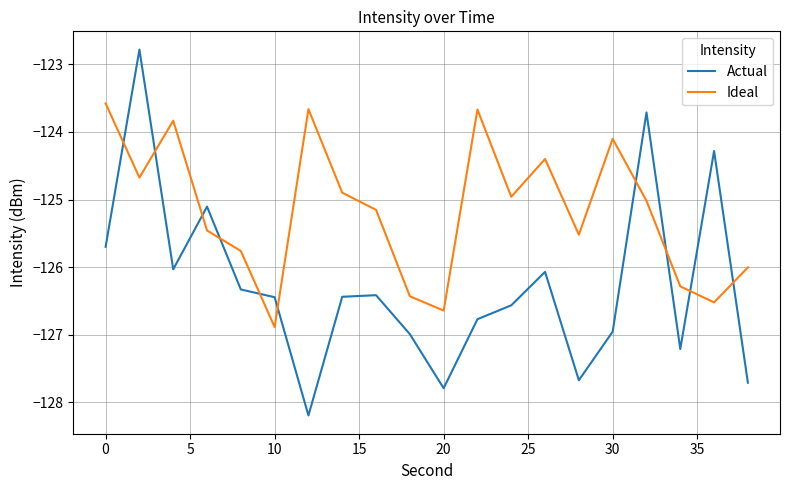

True or false: Actual has more than 1 interior local peaks.

True